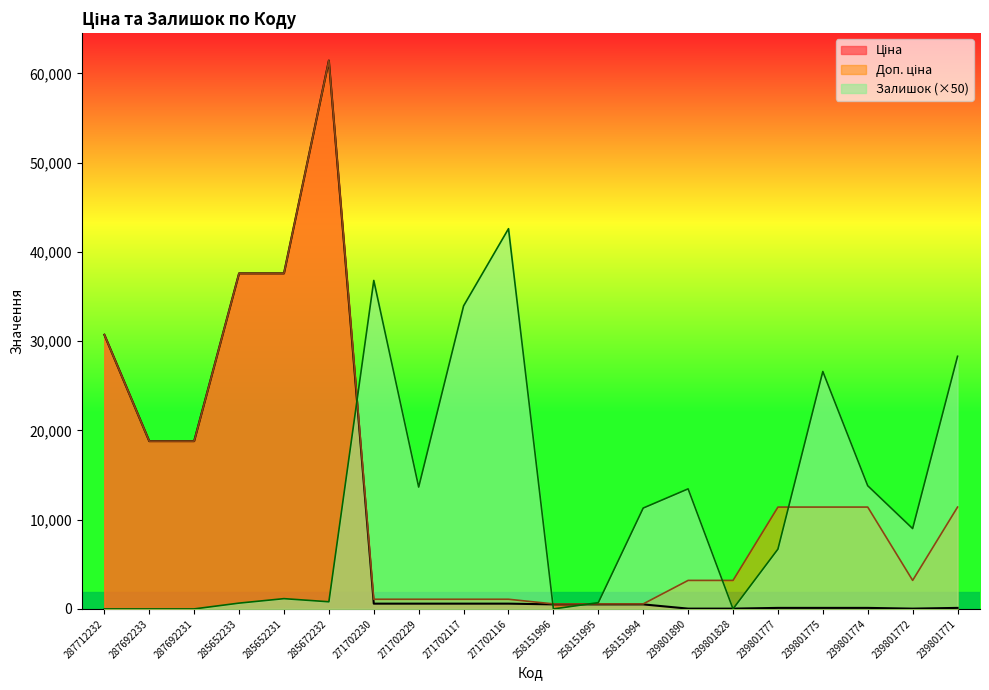

At which category is the sum across all series the highest?

285672232